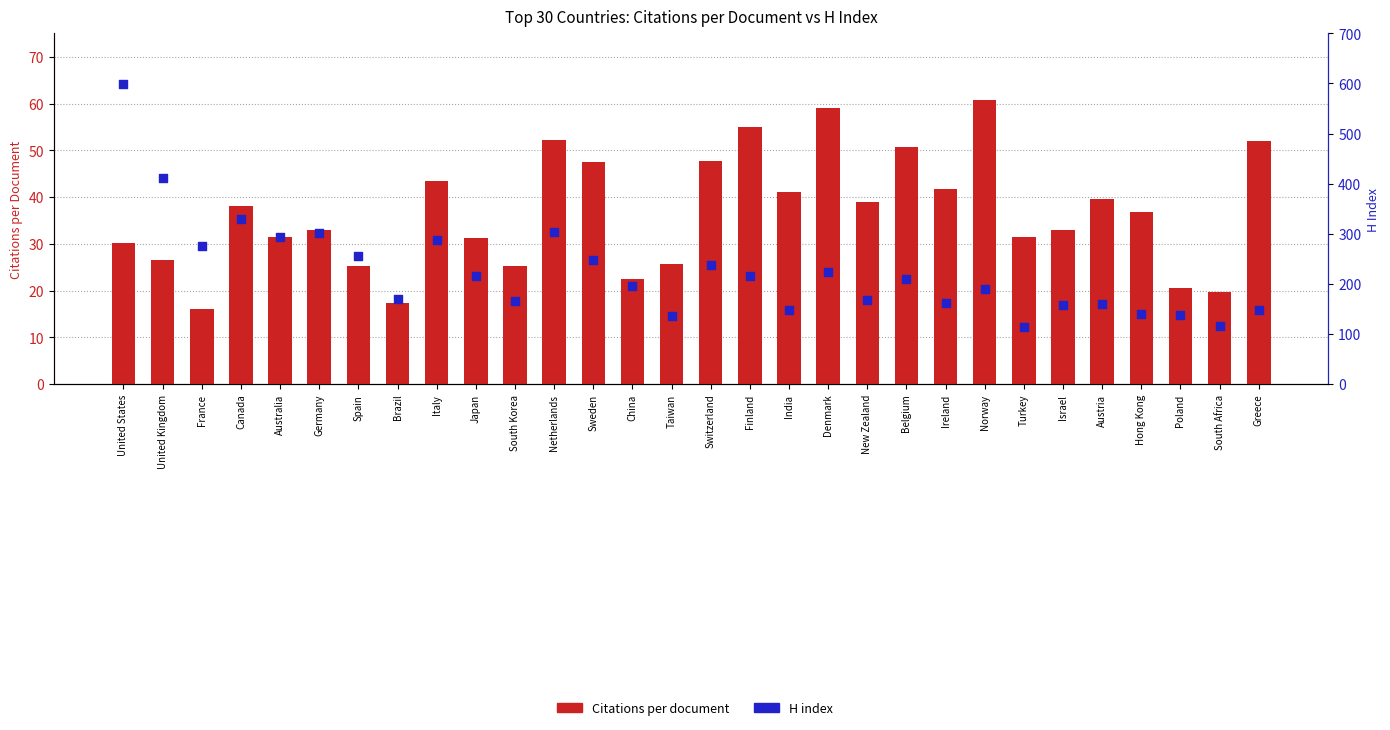

Which series reaches the minimum Y coordinate?

Citations per document